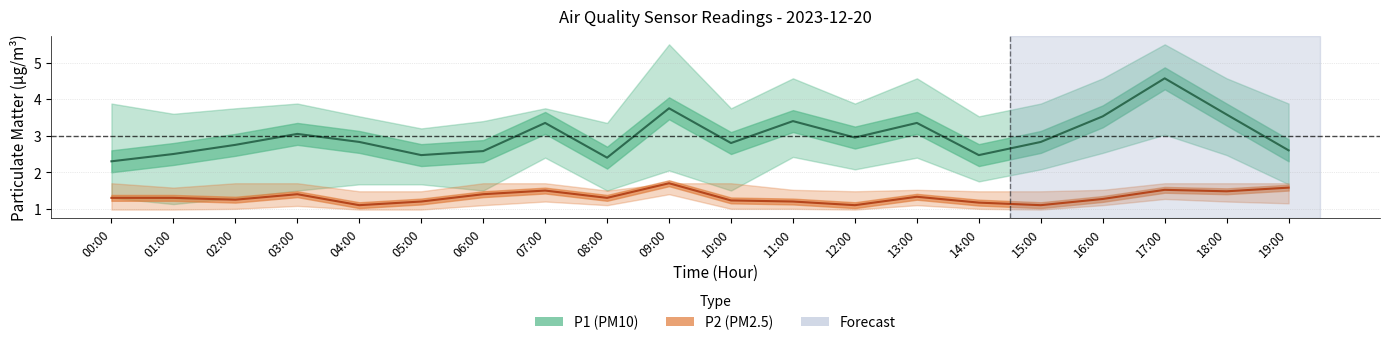

True or false: P2_lower and P1 intersect in this chart.

False